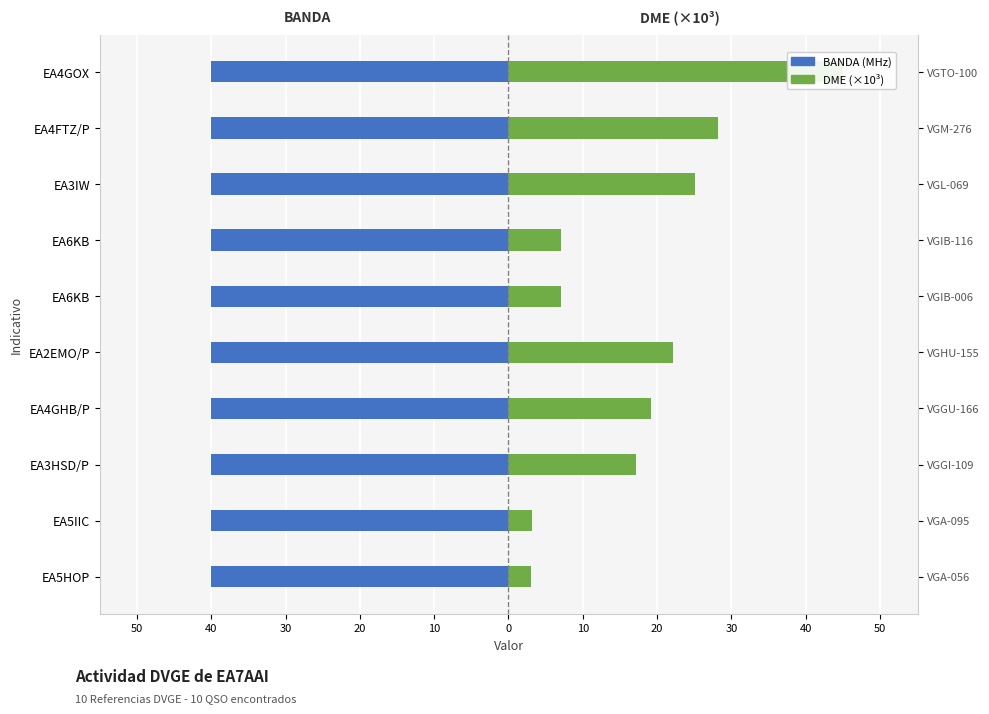

What is the maximum value shown in the chart?

45.1